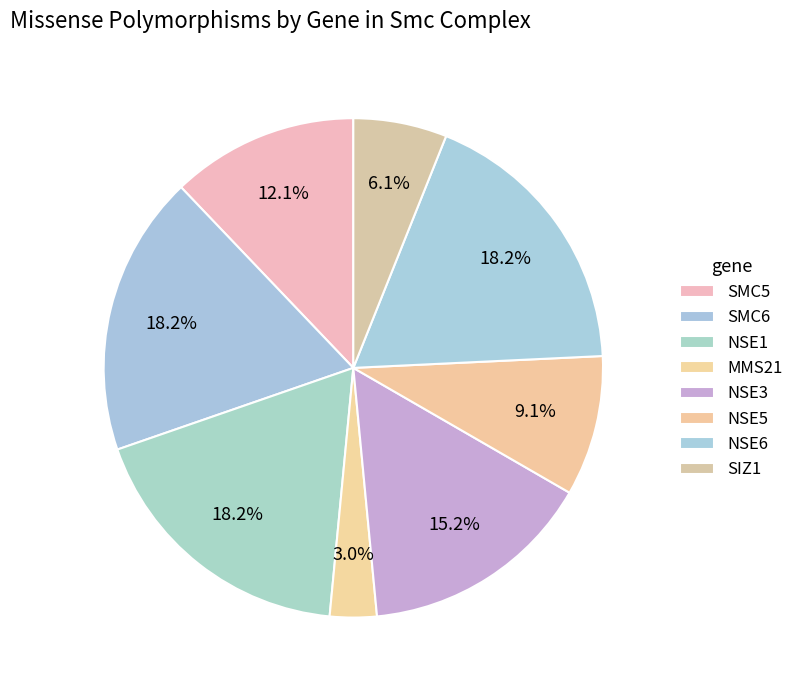

Count the number of slices in the pie.

8